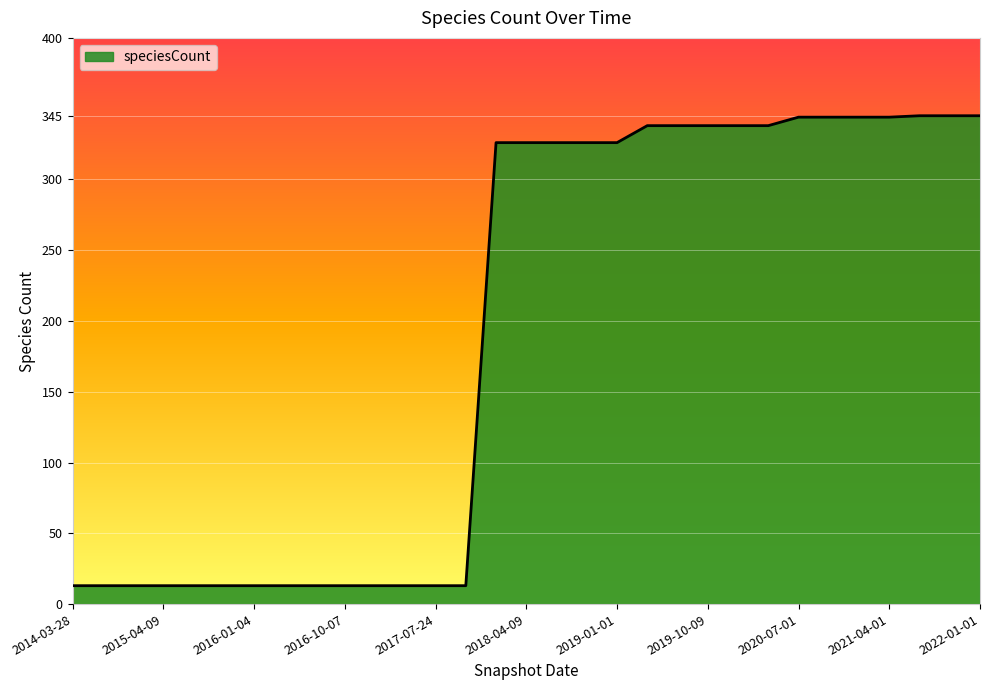

How many values are below 326?

14